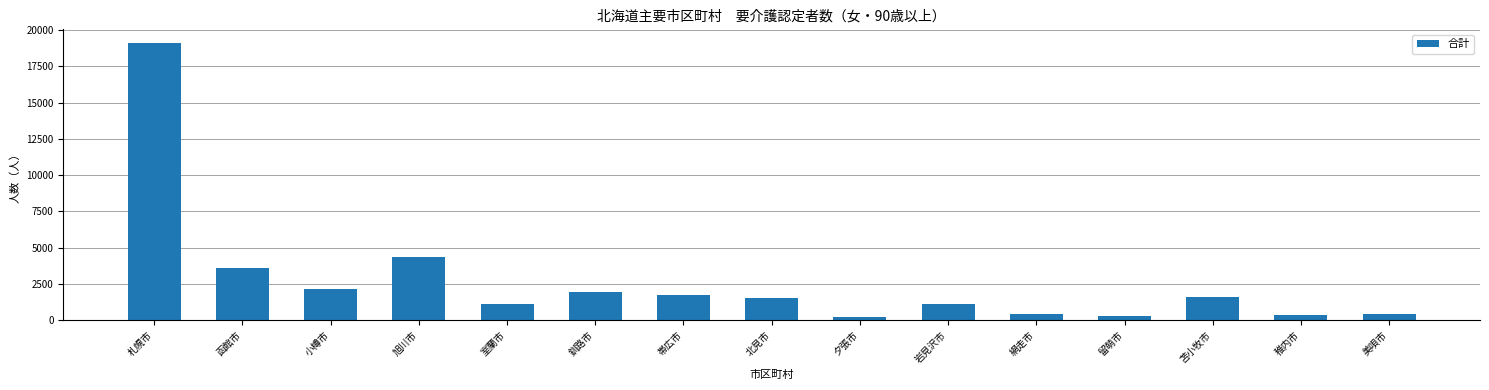

How many series are shown in this chart?

1